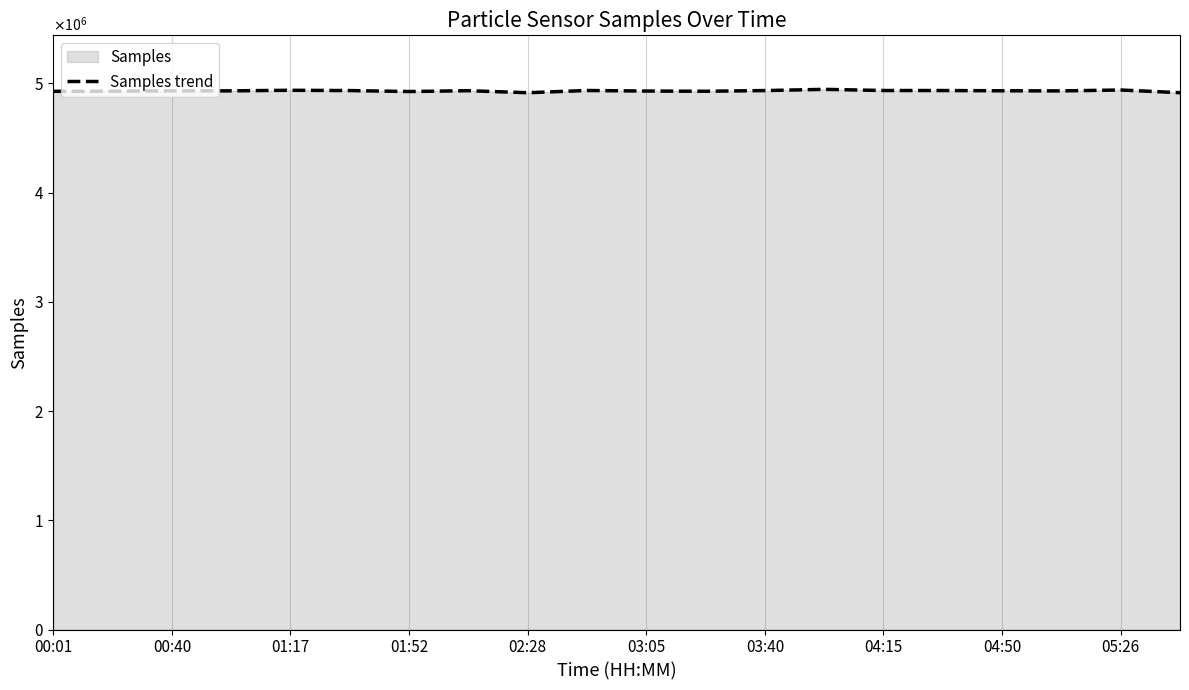

True or false: the data has more than 0 interior local peaks.

True